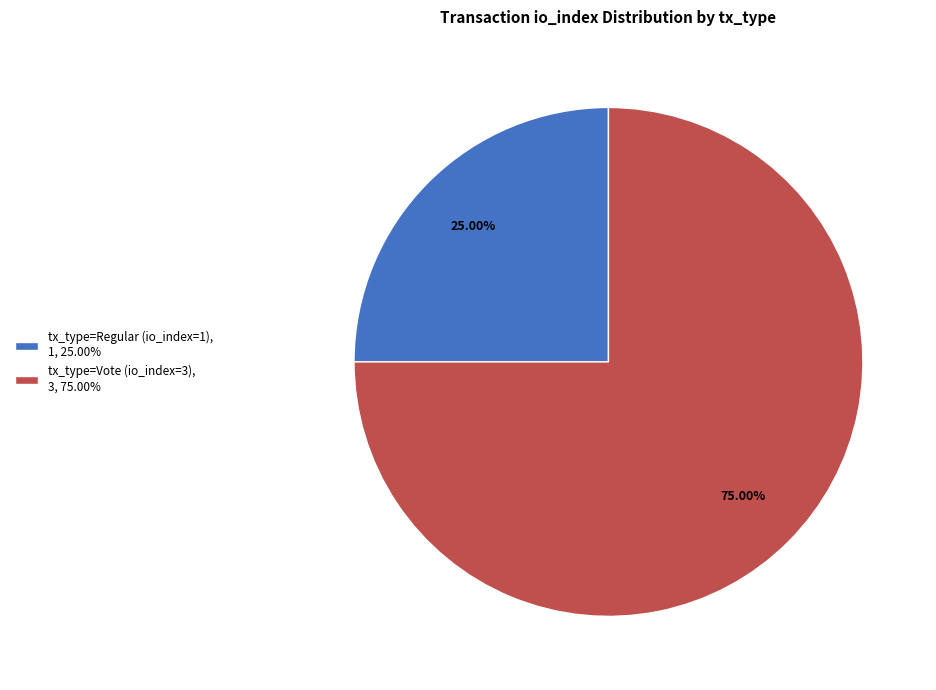

To the nearest percent, what percentage of the pie is tx_type=Vote (io_index=3)?

75%